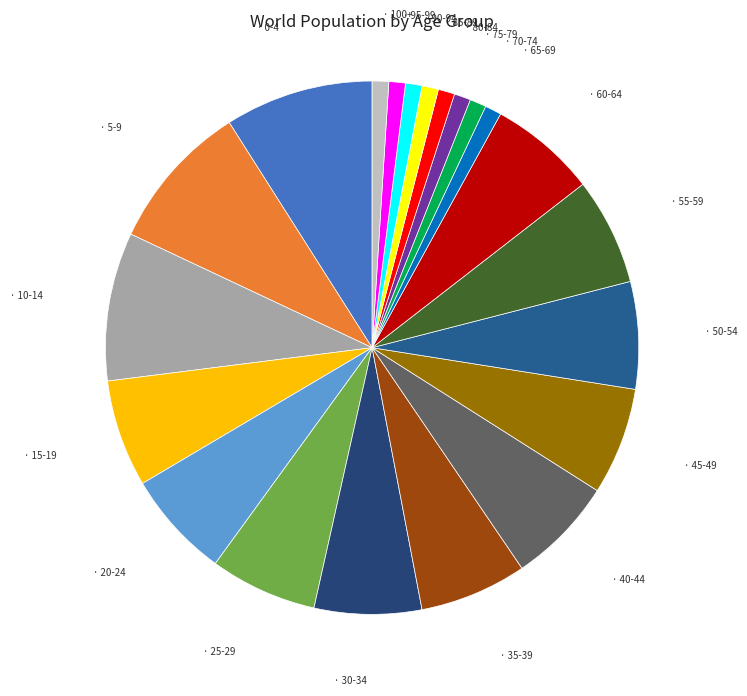

Count the number of slices in the pie.

21